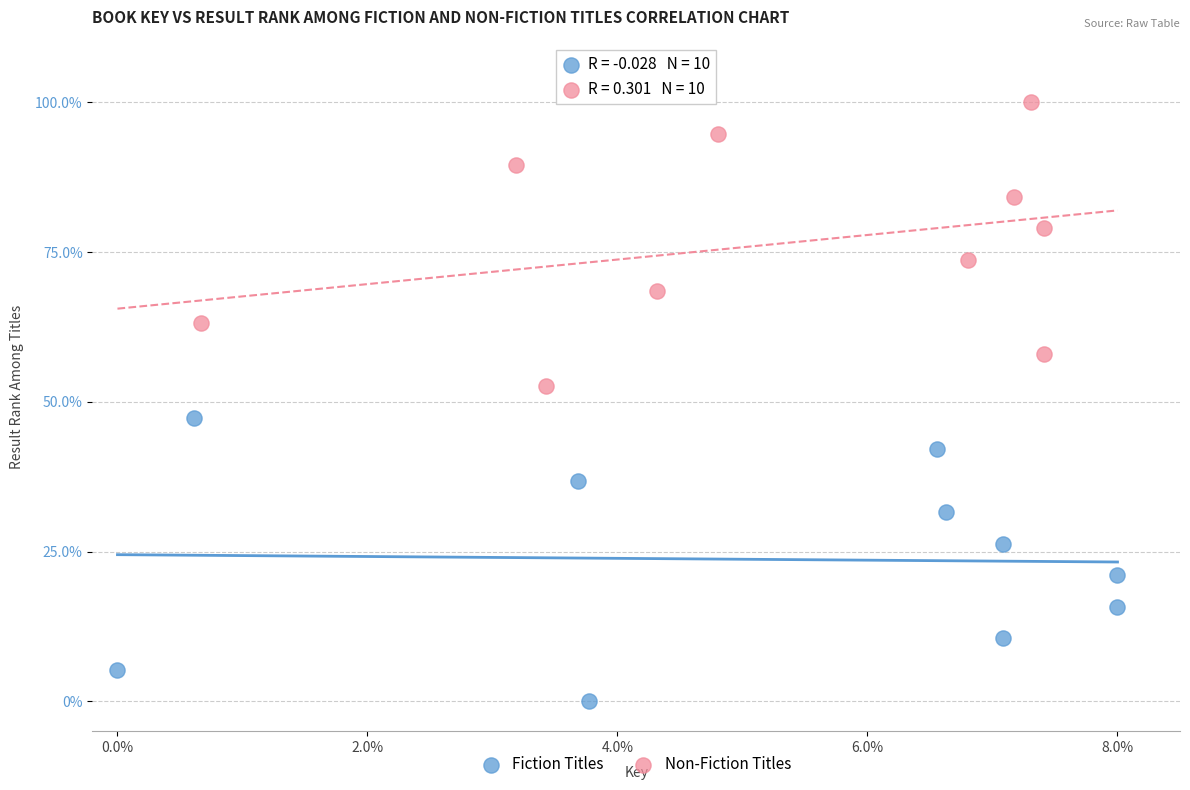

Which series contains the lowest Y value?

Fiction Titles